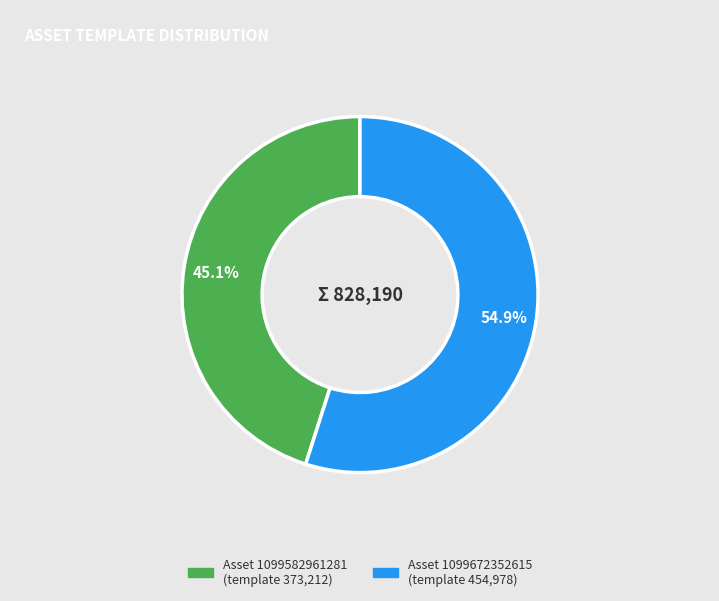

Does any single category account for the majority?

Yes